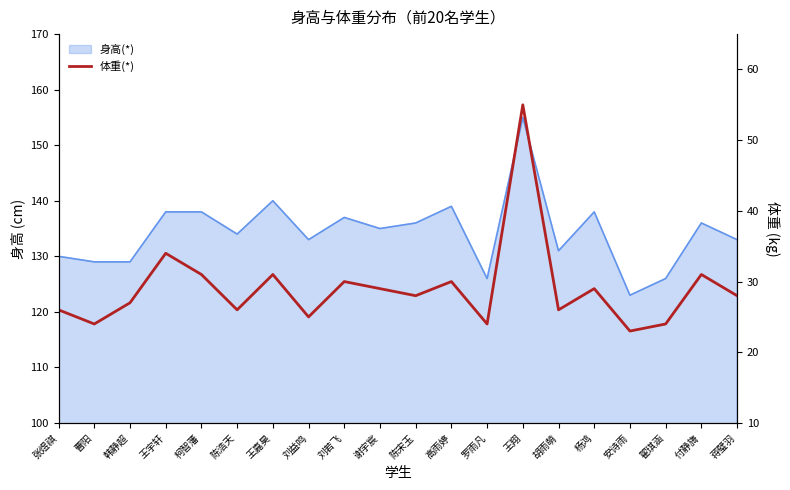

At which category does the data reach its first local peak?

王宇轩